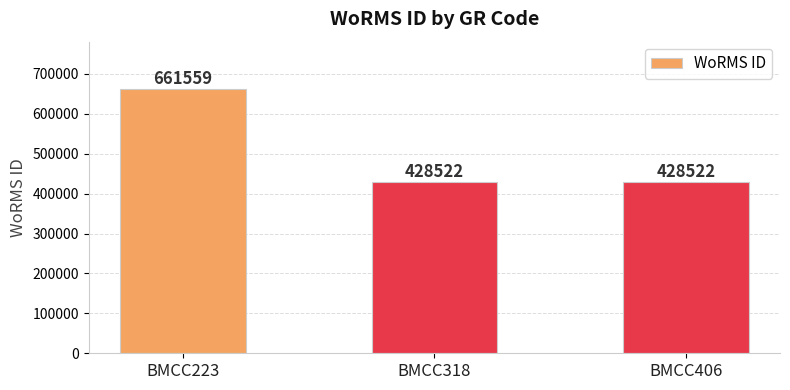

What is the approximate value at BMCC223, to the nearest 50?

661550